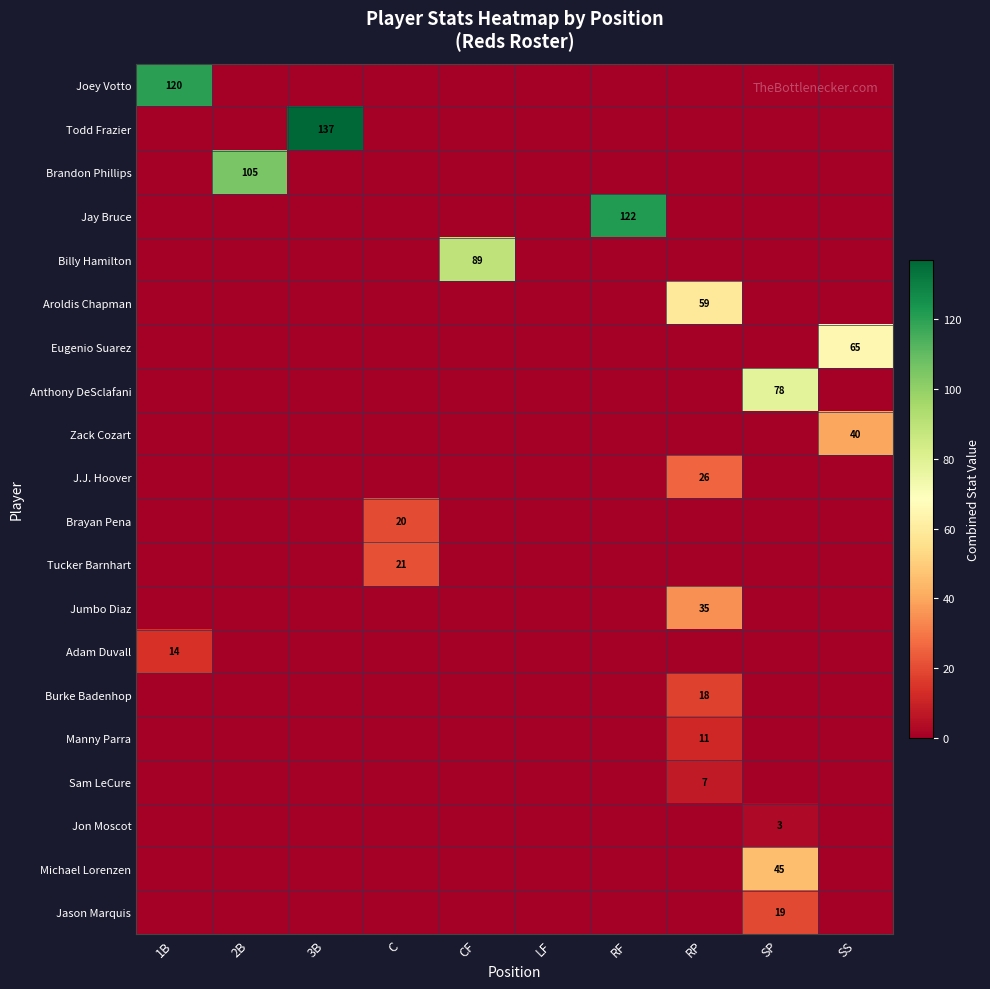

The Joey Votto series shows 120 at 1B. True or false?

True